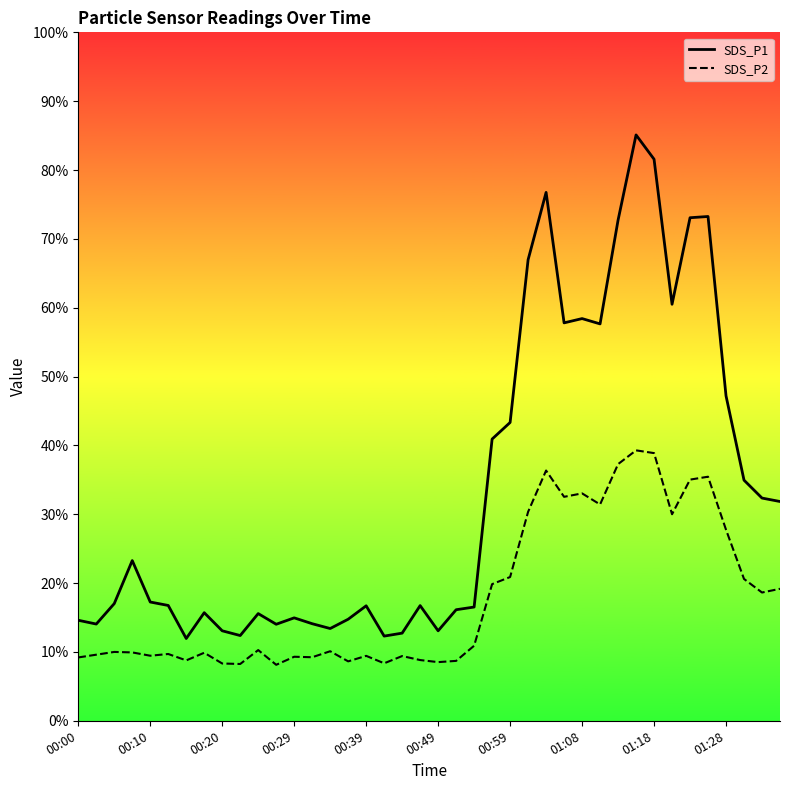

What is the maximum value for SDS_P1?

85.1